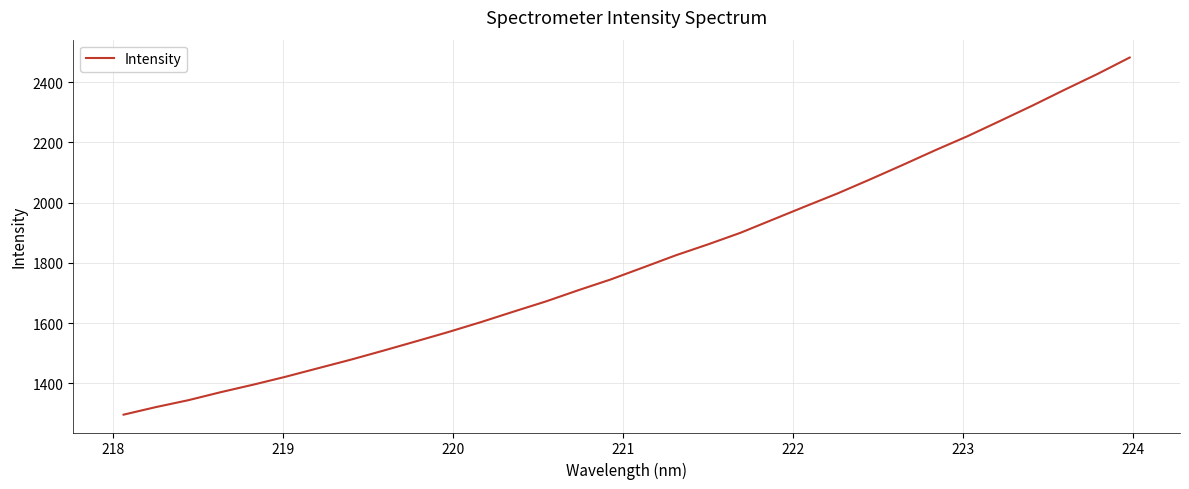

What is the minimum value shown in the chart?

1295.8